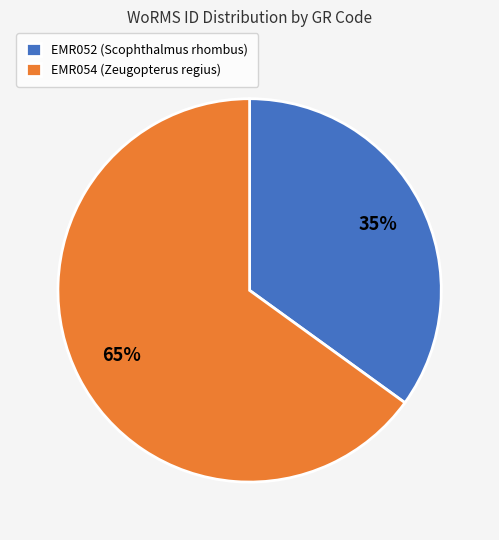

To the nearest percent, what is the difference between the EMR054 (Zeugopterus regius) and EMR052 (Scophthalmus rhombus) slice percentages?

30%